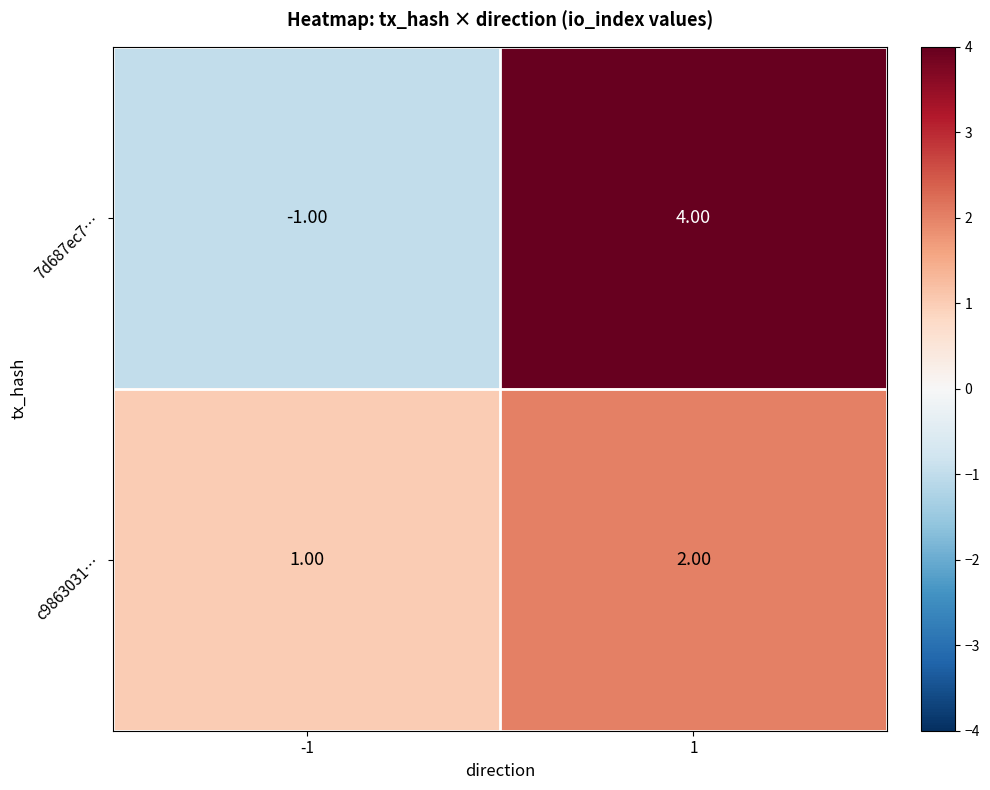

How many negative values does the 7d687ec7… series have?

1